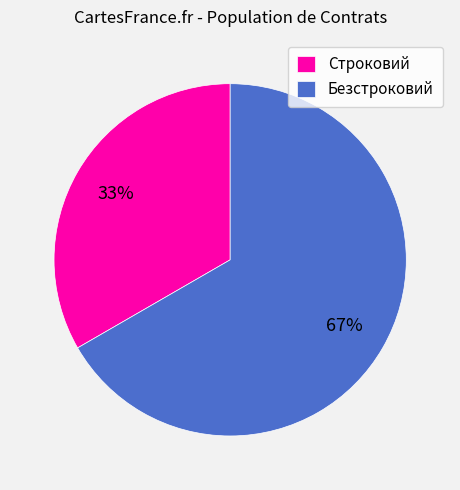

Approximately how many times larger is the value at Строковий compared to Безстроковий?

0.5